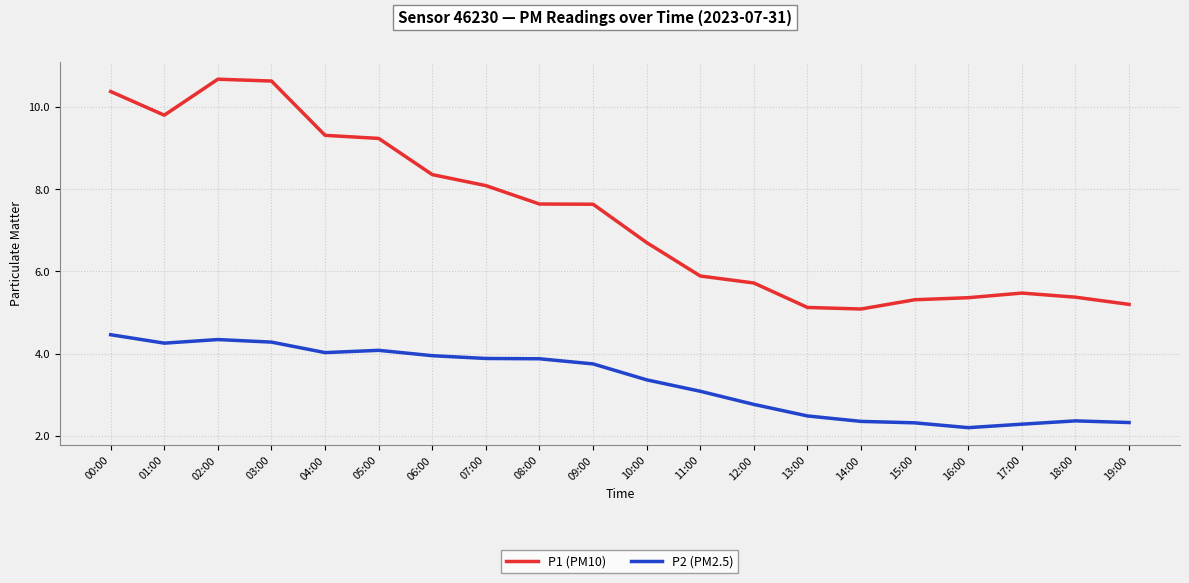

At 06:00, list the series in order from smallest to largest.

P2 (PM2.5), P1 (PM10)